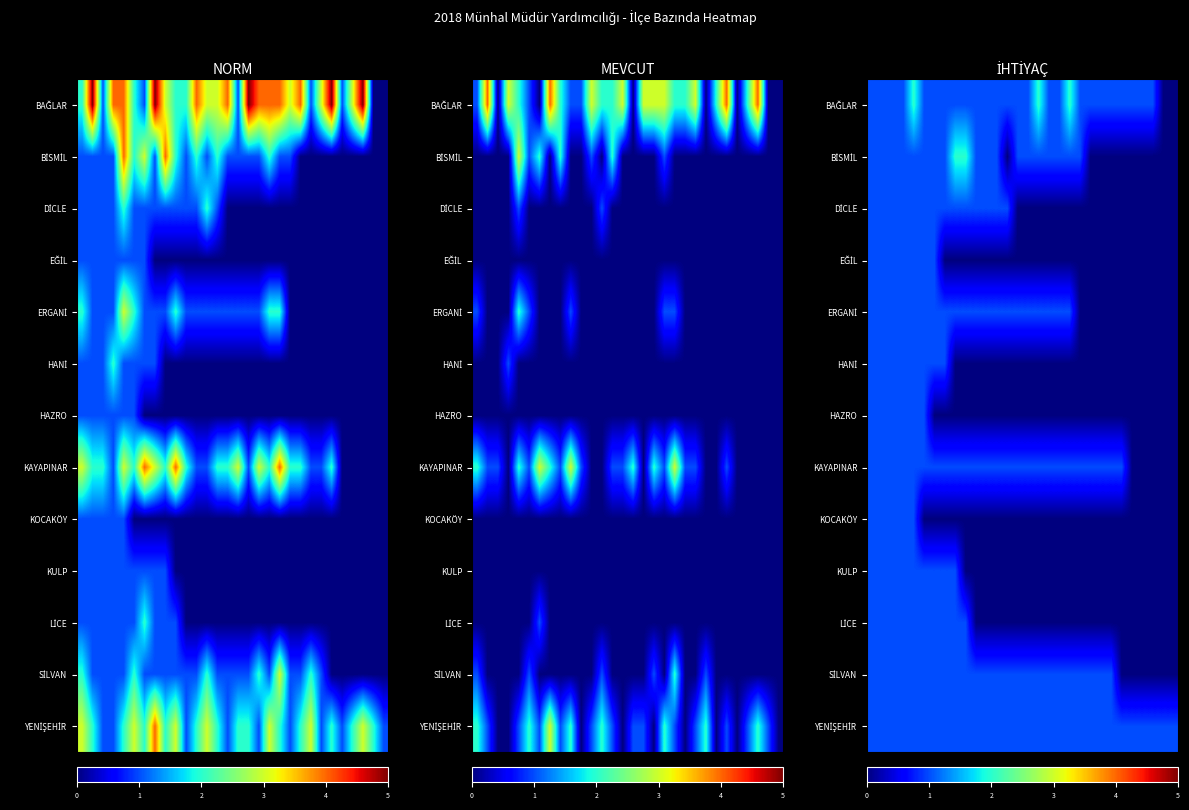

Between 15 and 16, which is larger?

16